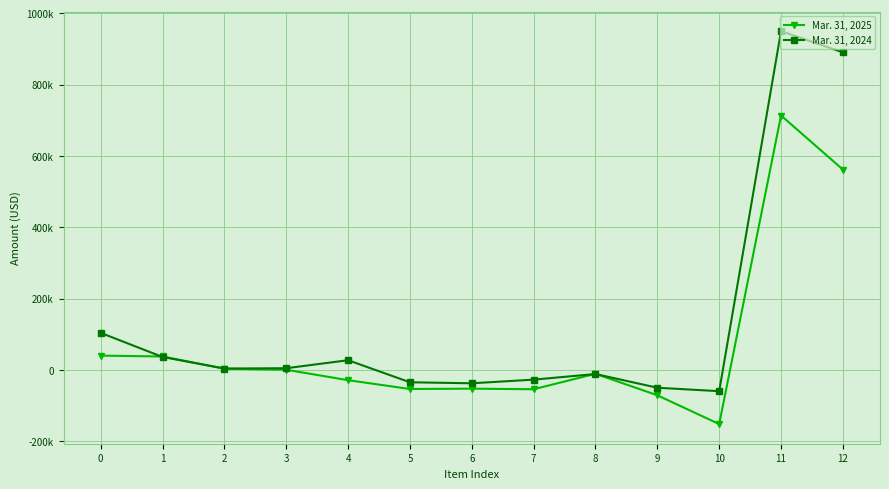

What are all the series names shown in the legend?

Mar. 31, 2025, Mar. 31, 2024